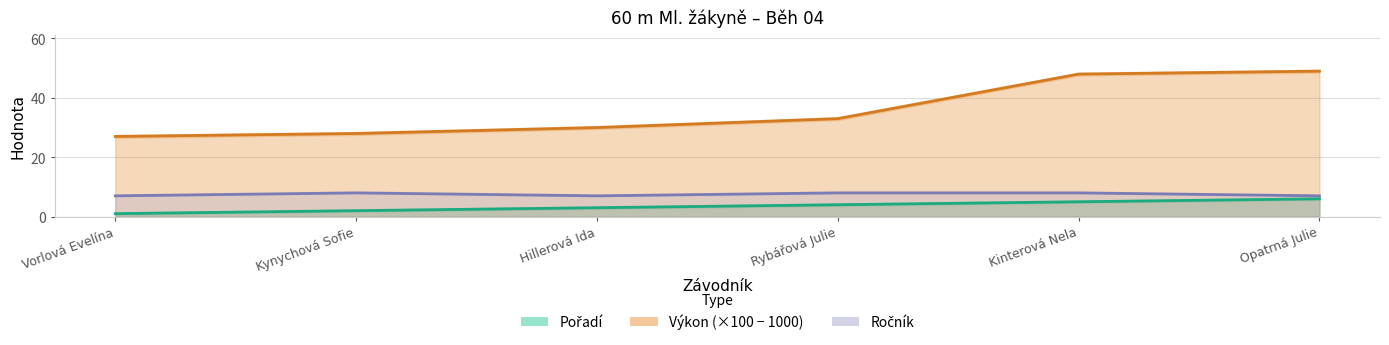

True or false: Výkon and Pořadí intersect in this chart.

False